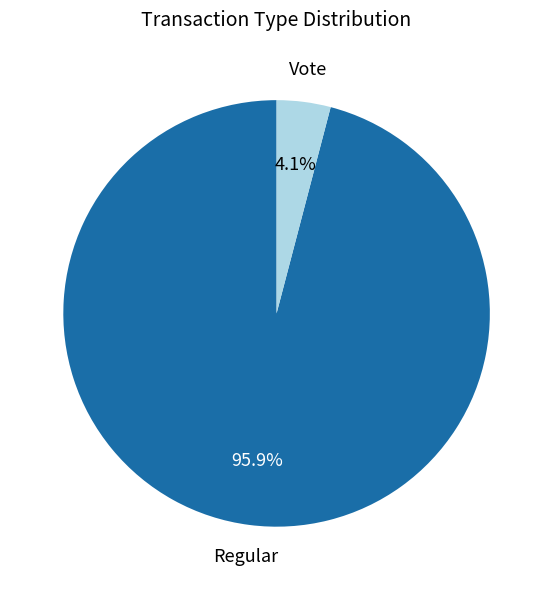

What is the majority slice?

Regular